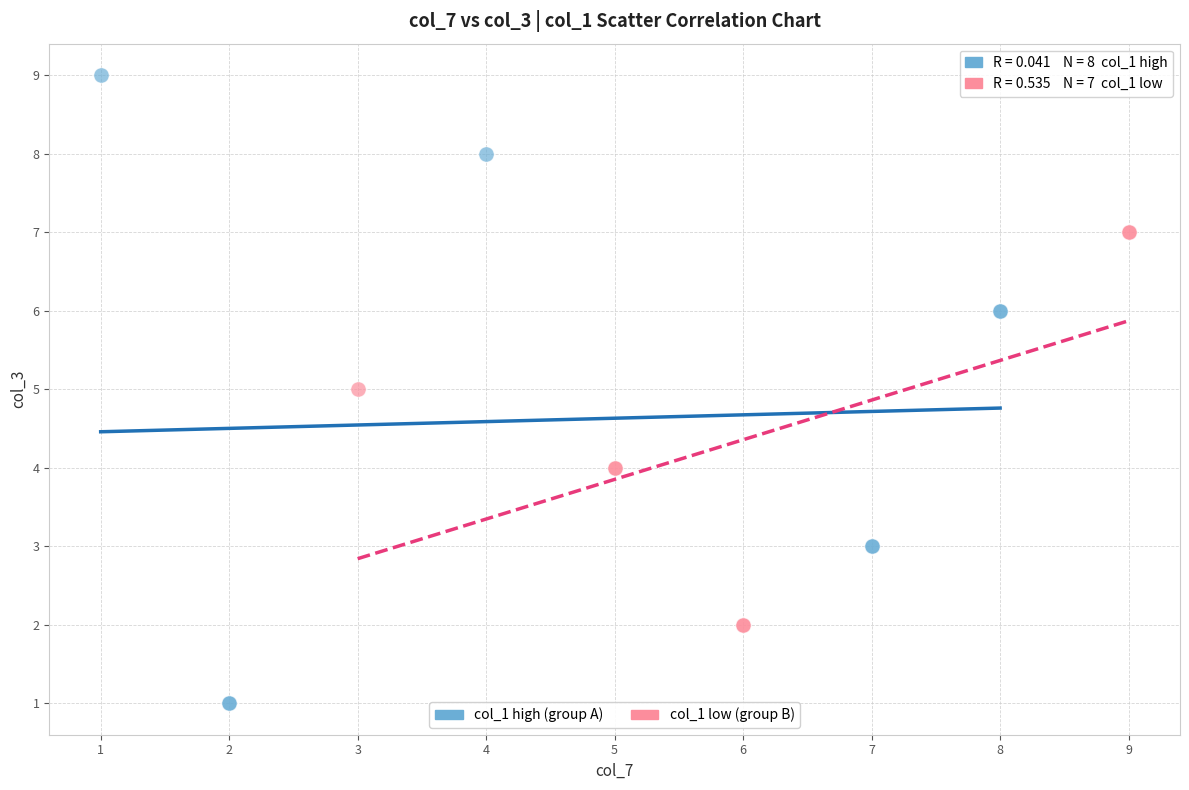

Which series reaches the maximum Y coordinate?

col_1 high (group A)